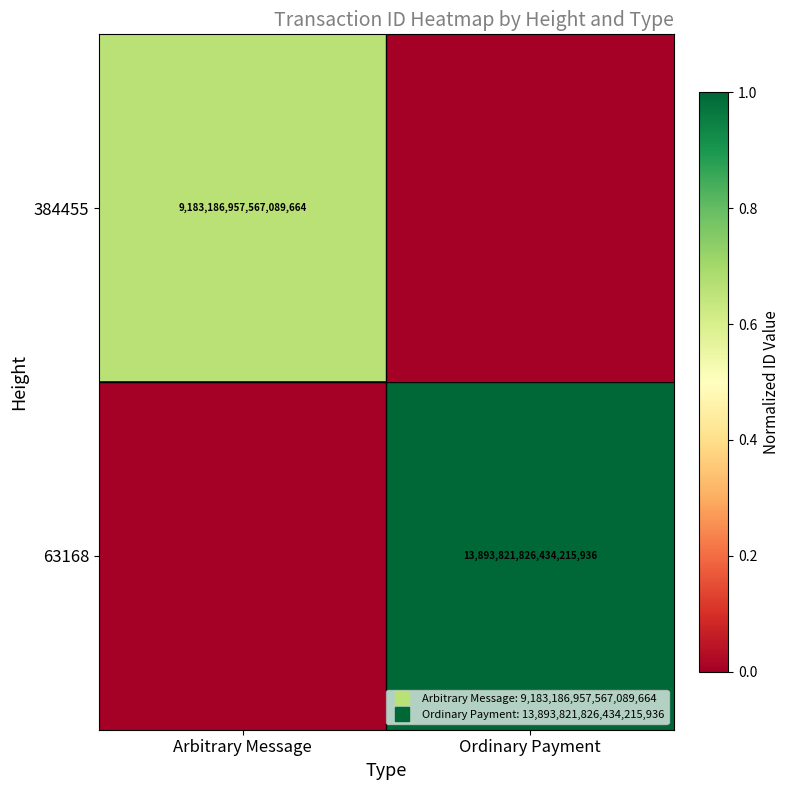

What is the sum of the 63168 values at Arbitrary Message and Ordinary Payment?

1.0